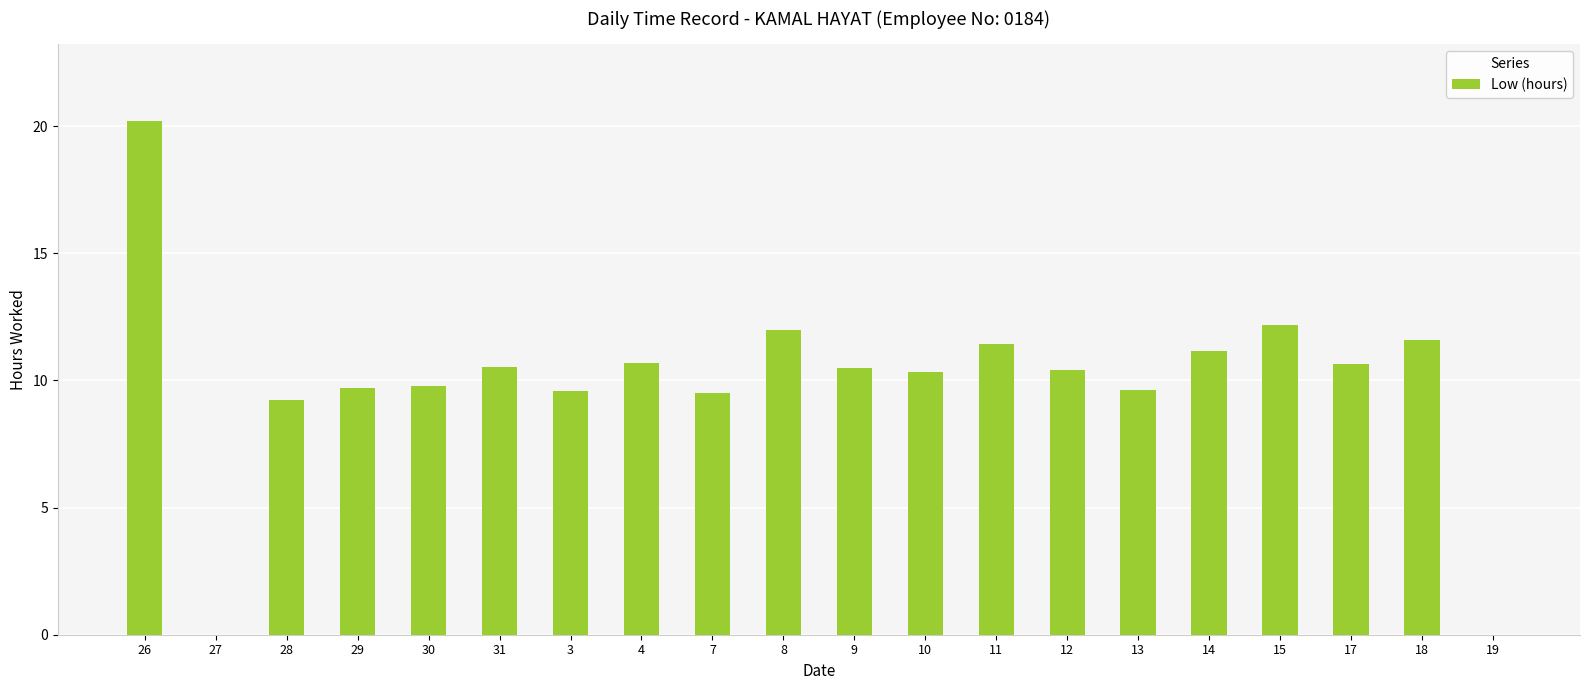

What is the difference between the values at 8 and 17?

1.3